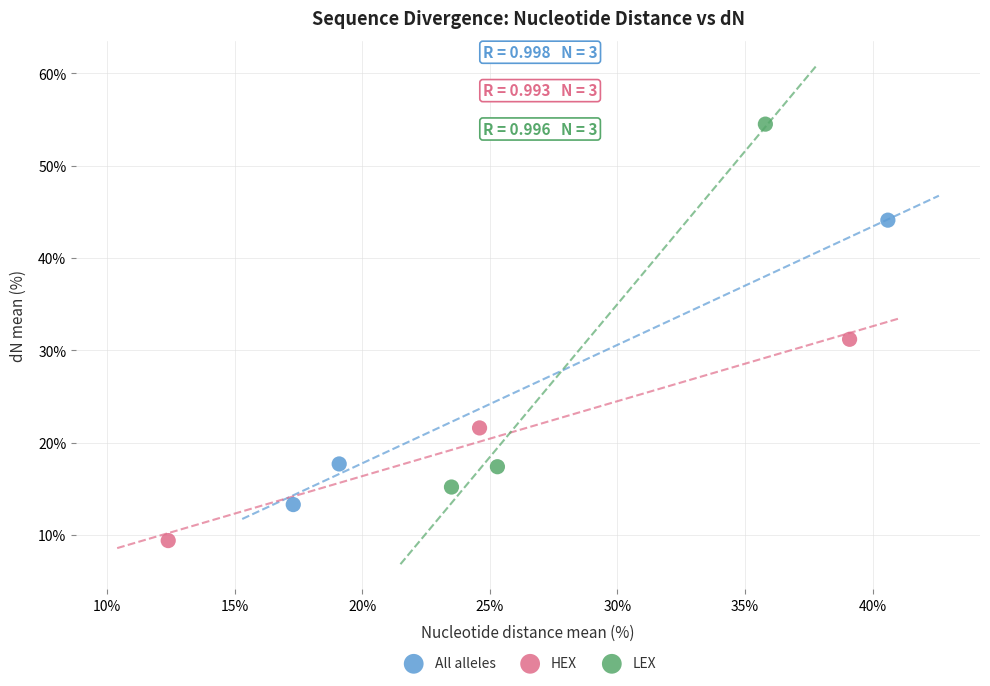

Which series has the largest Y range (max minus min)?

LEX